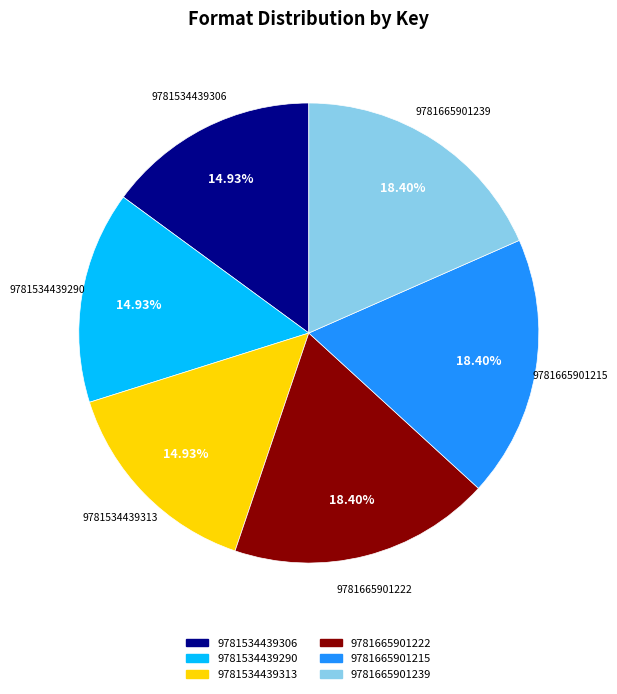

What is the ratio of the value at 9781534439306 to the value at 9781665901239?

0.8